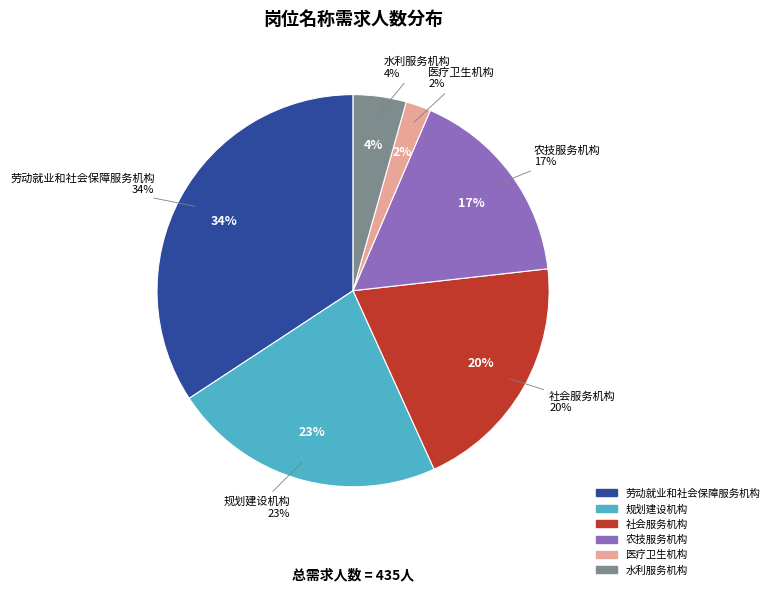

To the nearest percent, what is the difference between the largest and smallest slice percentages?

32%